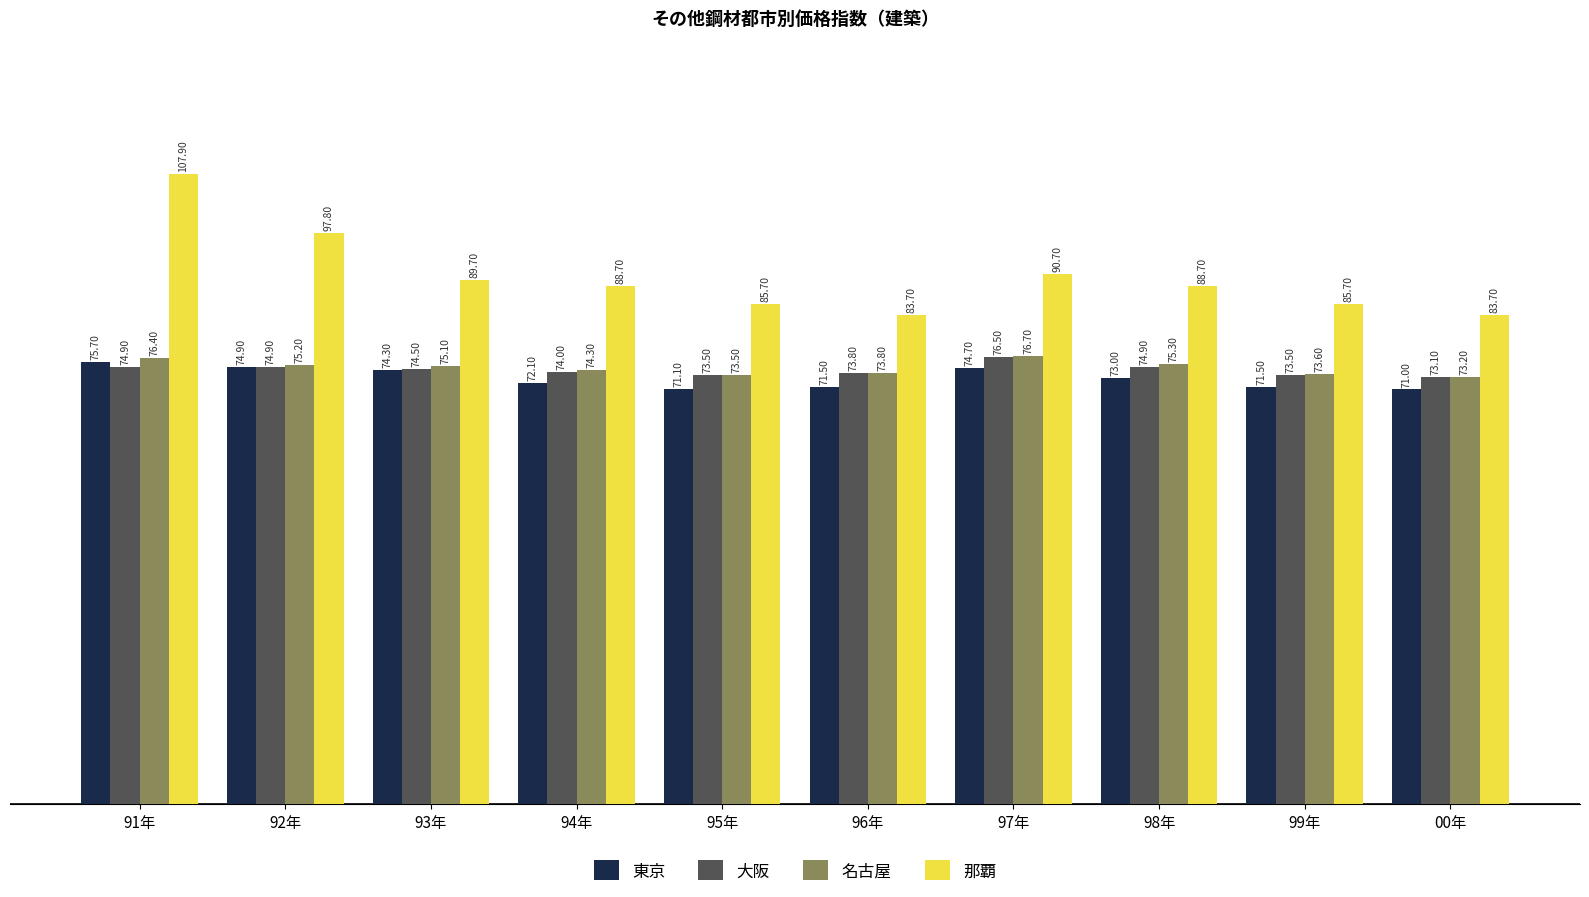

At how many categories does at least one series exceed 73?

10